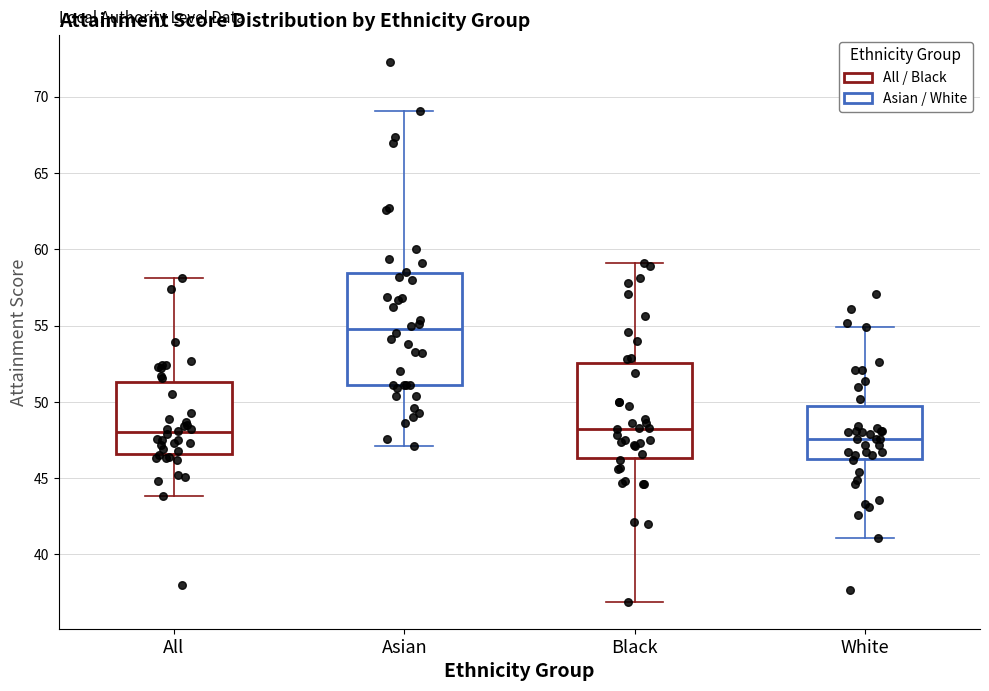

Comparing the boxes themselves (not the whiskers), which one is the tallest?

Asian